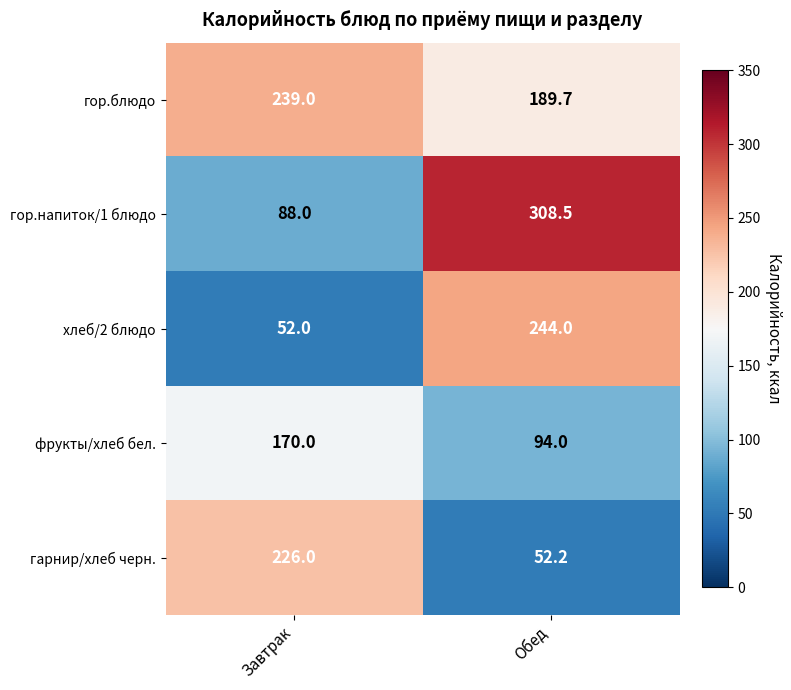

The гарнир/хлеб черн. series shows 89.2 at Обед. True or false?

False